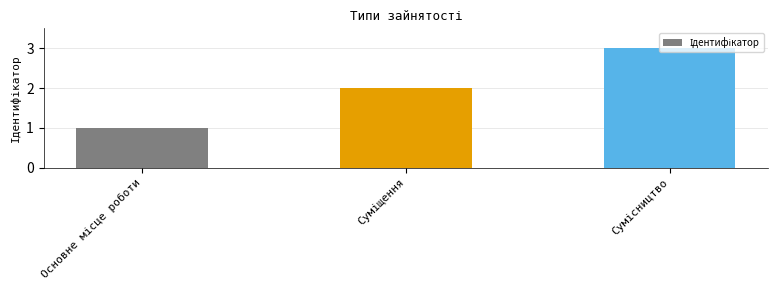

What is the difference between the maximum and minimum values?

2